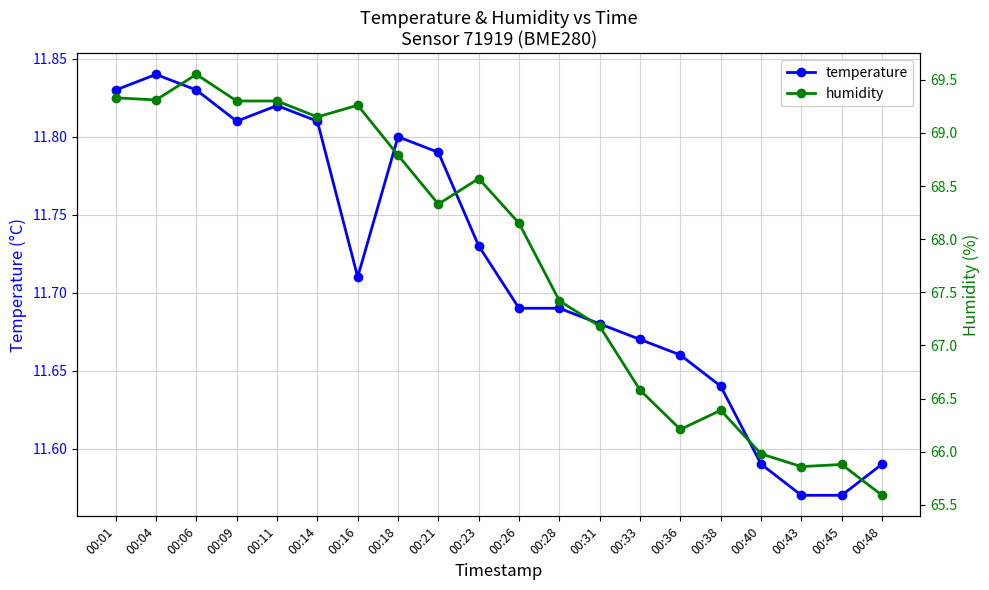

What is the sum of all humidity values?

1356.1